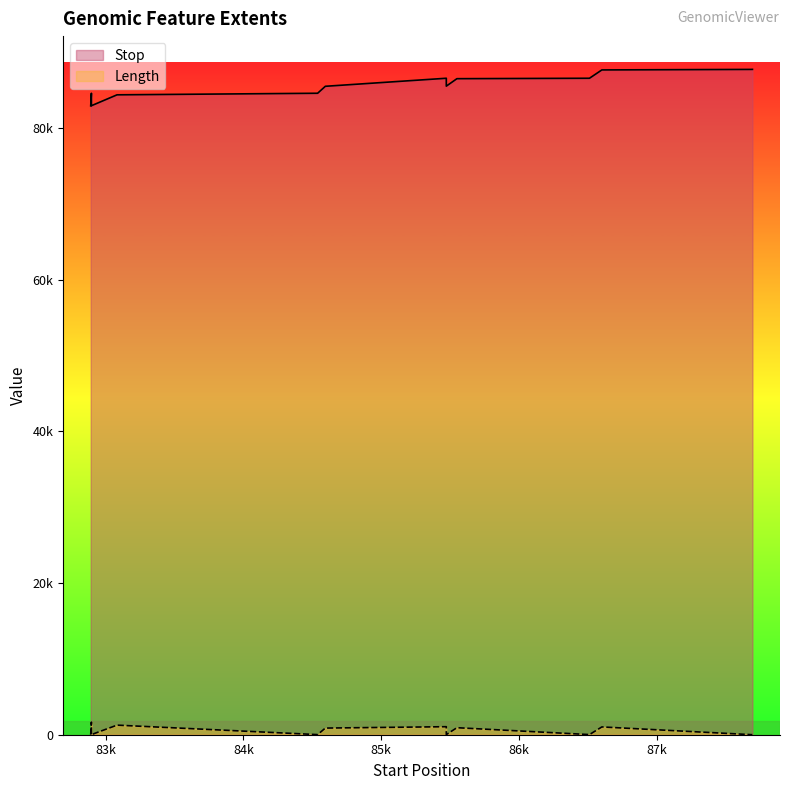

What is the value of the Stop point at the 7th from the left?

86529